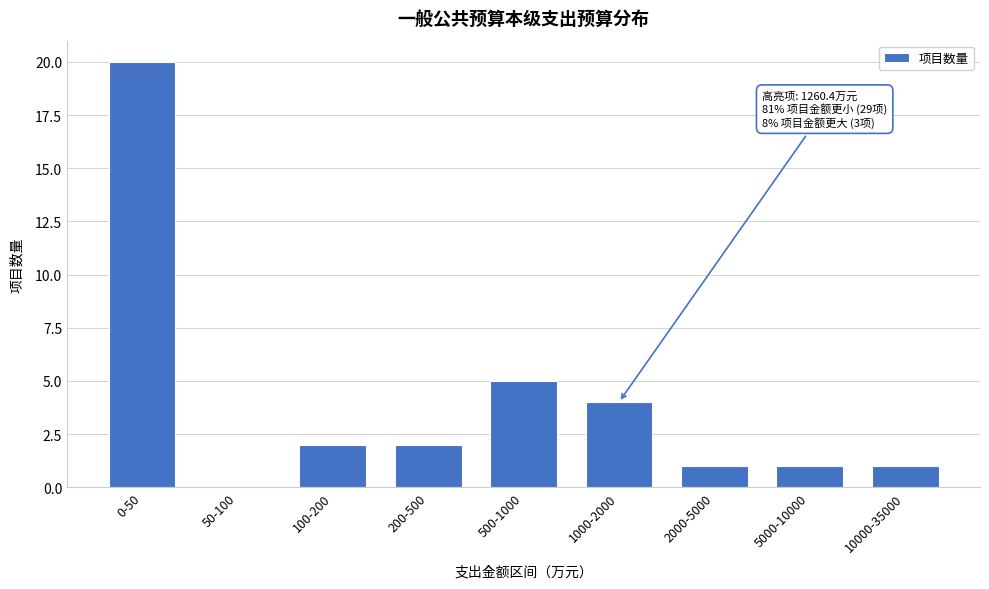

Reading left to right, list all the values displayed in this chart.

0-50=20	50-100=0	100-200=2	200-500=2	500-1000=5	1000-2000=4	2000-5000=1	5000-10000=1	10000-35000=1